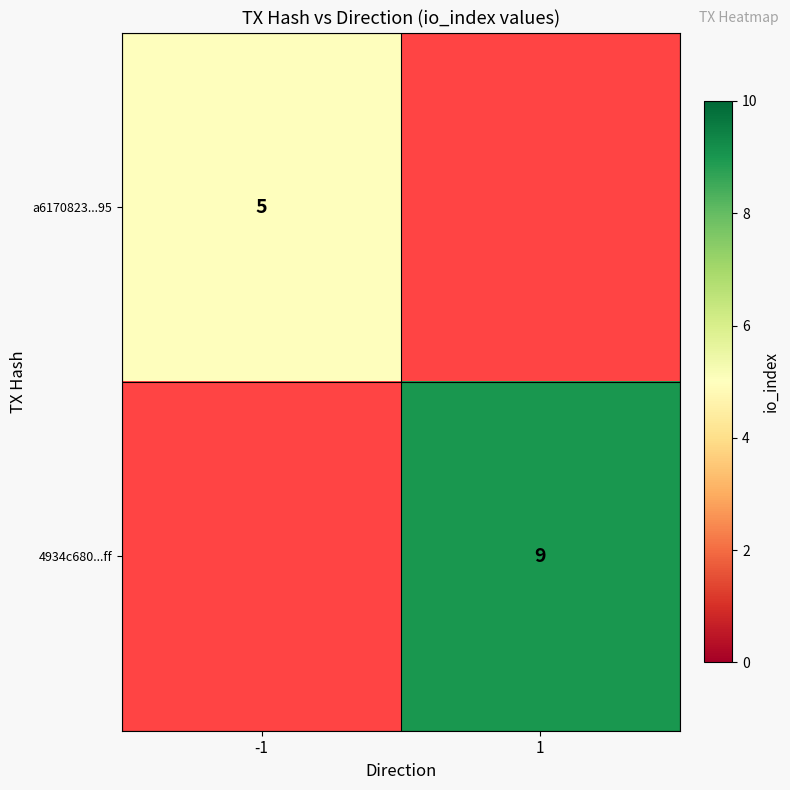

Is it true that 4934c680...ff equals 5.7 at 1?

False